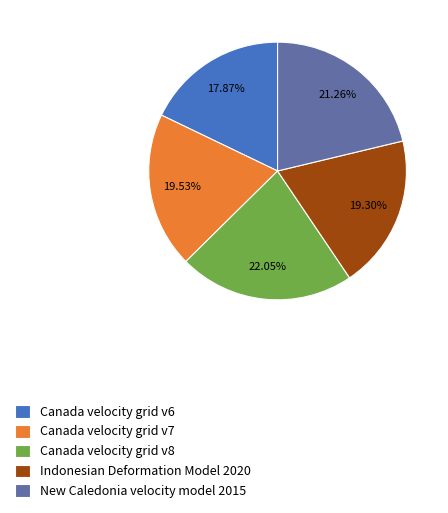

To the nearest percent, what is the difference between the Canada velocity grid v8 and New Caledonia velocity model 2015 slice percentages?

1%